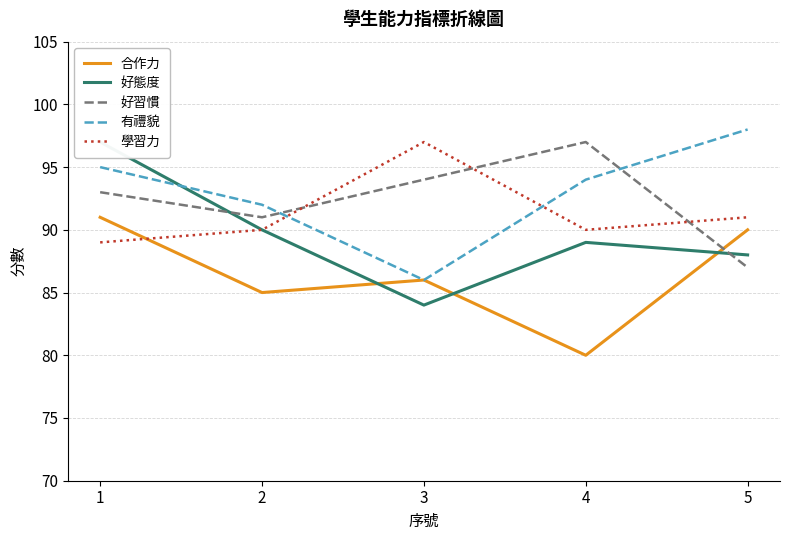

Is this an area chart (filled region under the line)?

No